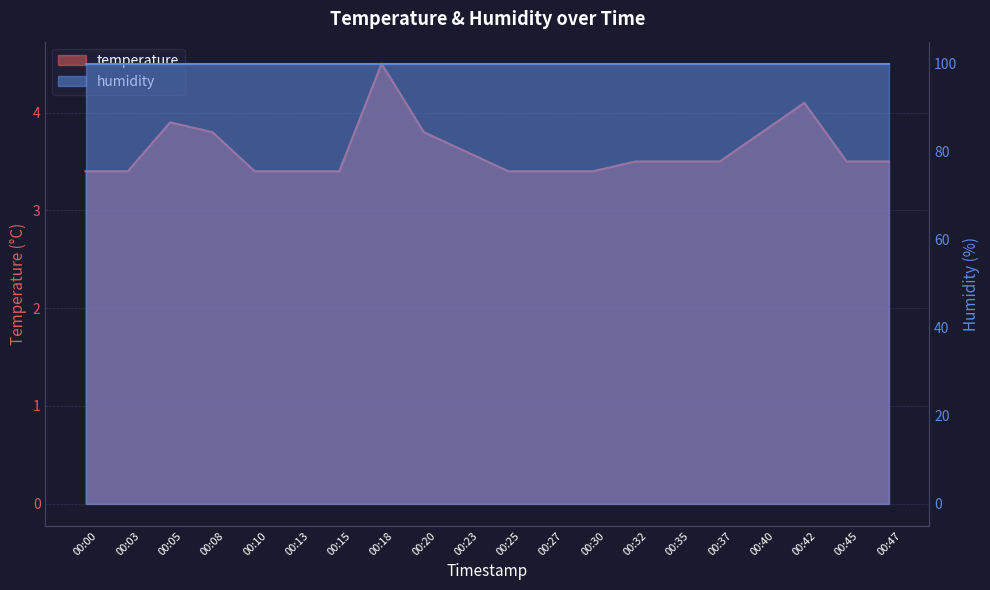

Approximately how many times larger is the value at 00:25 compared to 00:13?

1.0